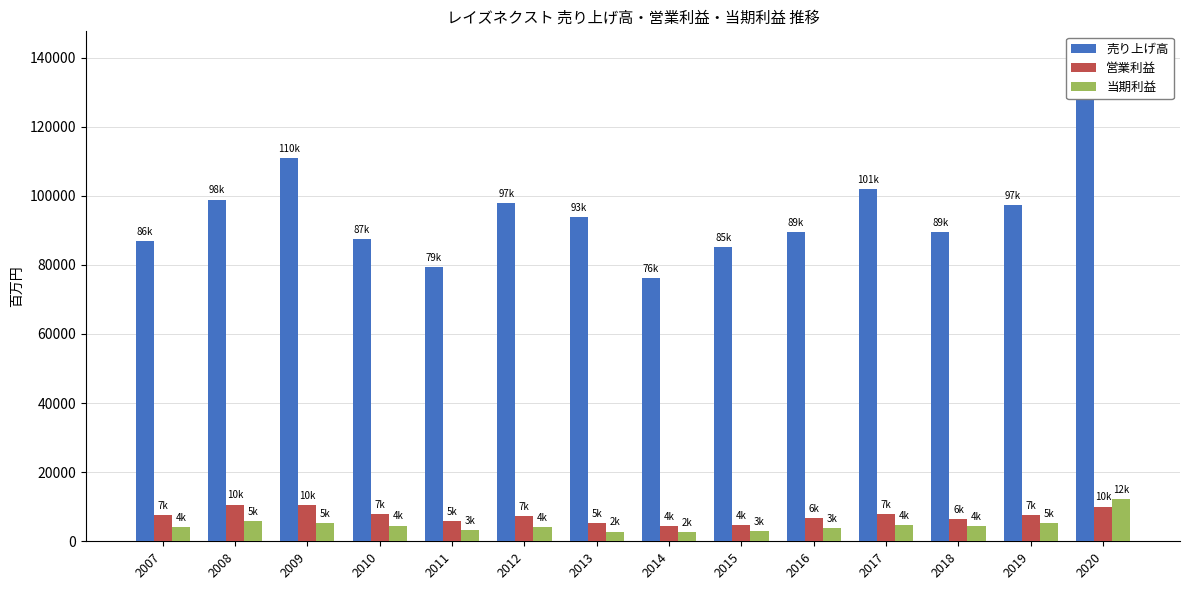

Reading left to right, what are all the values shown in this chart?

売り上げ高: 2007=86826	2008=98925	2009=110923	2010=87536	2011=79269	2012=97850	2013=93845	2014=76275	2015=85241	2016=89491	2017=101923	2018=89611	2019=97331	2020=140578
営業利益: 2007=7648	2008=10628	2009=10535	2010=7986	2011=5930	2012=7406	2013=5149	2014=4280	2015=4628	2016=6792	2017=7904	2018=6375	2019=7683	2020=10040
当期利益: 2007=4116	2008=5876	2009=5380	2010=4566	2011=3246	2012=4191	2013=2808	2014=2544	2015=3006	2016=3897	2017=4746	2018=4452	2019=5225	2020=12258